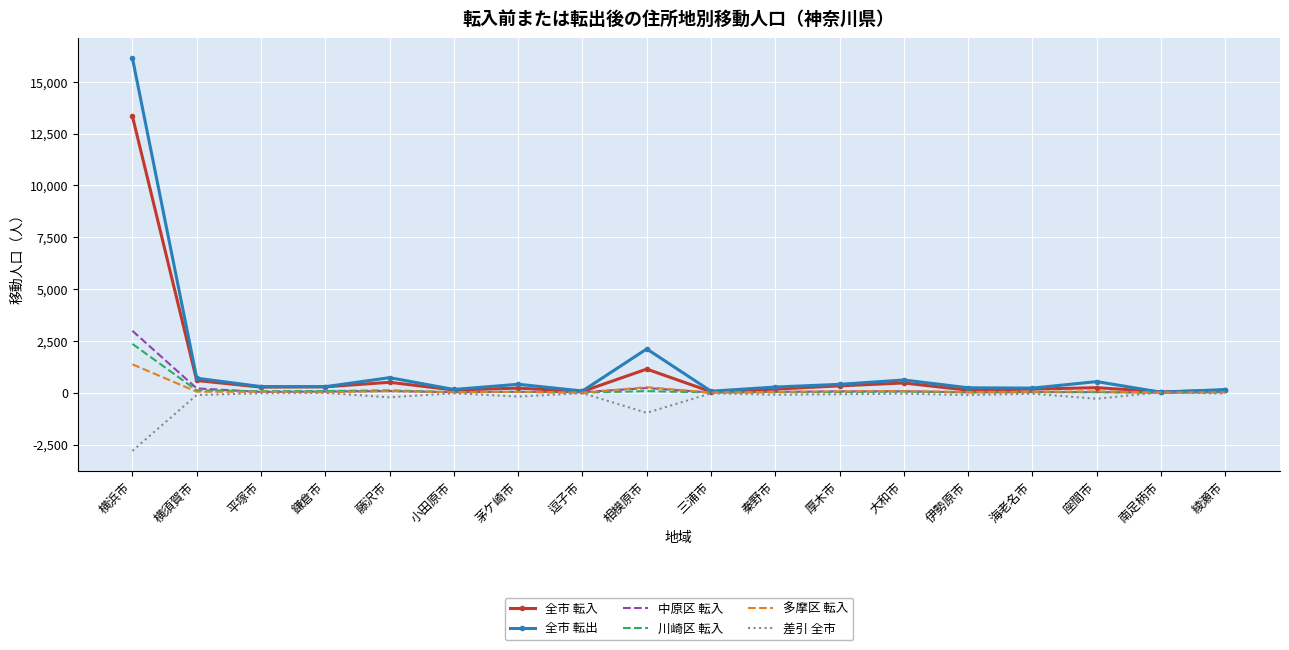

What is the difference between the maximum and second lowest values in the 中原区 転入 series?

2976